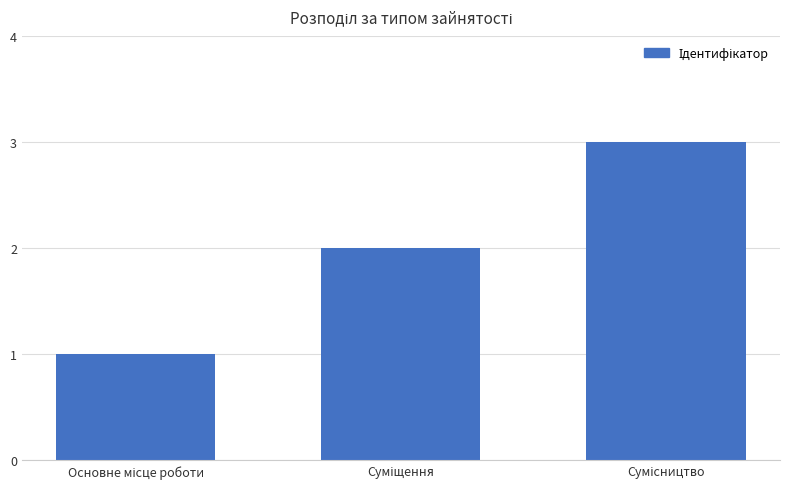

What is the sum of all values?

6